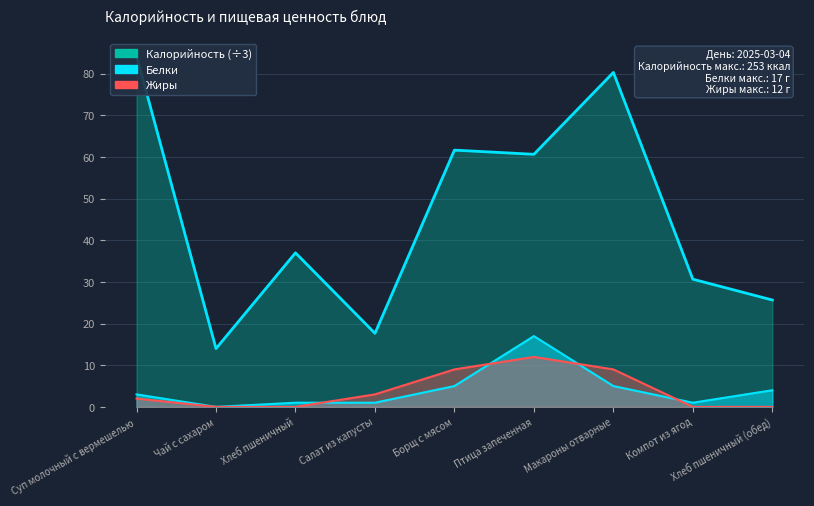

Reading left to right, extract all data points from this chart.

Калорийность: 84.3	14.0	37.0	17.7	61.7	60.7	80.3	30.7	25.7
Белки: 3.0	0.0	1.0	1.0	5.0	17.0	5.0	1.0	4.0
Жиры: 2.0	0.0	0.0	3.0	9.0	12.0	9.0	0.0	0.0